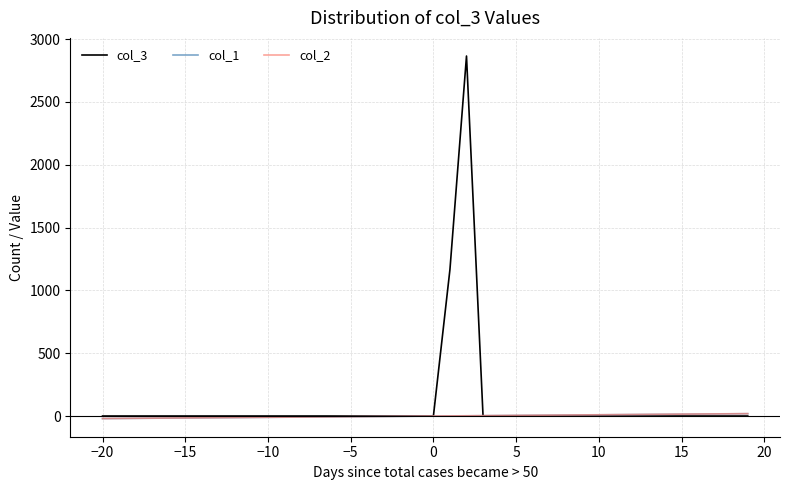

Which series has the largest range (max minus min)?

col_3